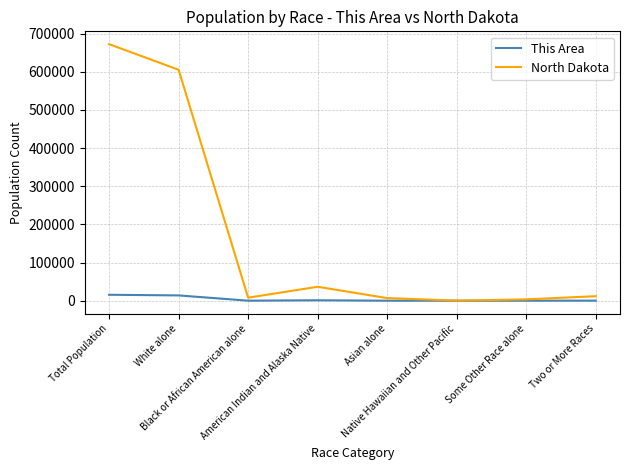

Which series has the largest total across all categories?

North Dakota